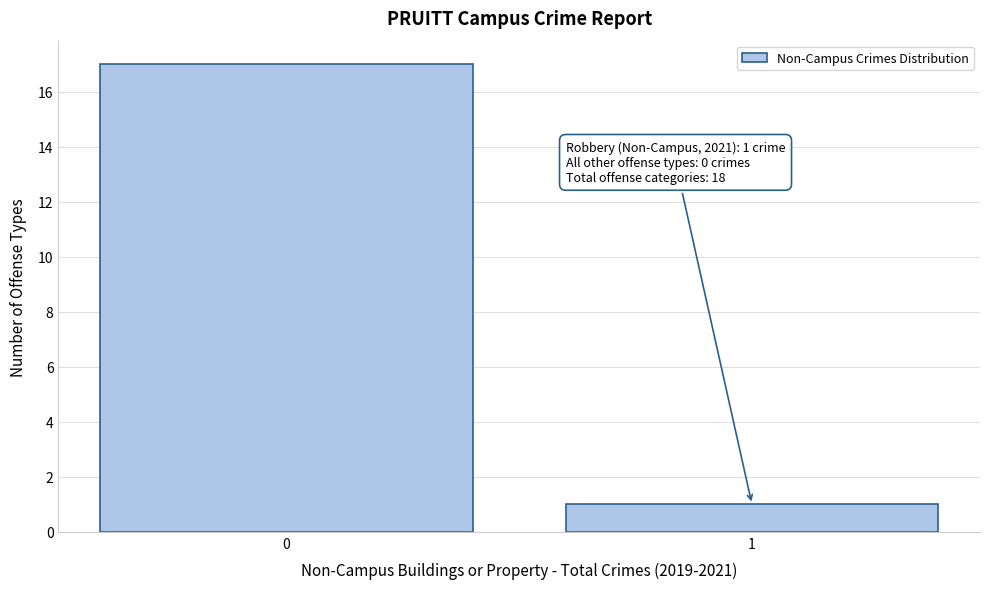

Reading left to right, transcribe all the data shown in this chart.

17	1